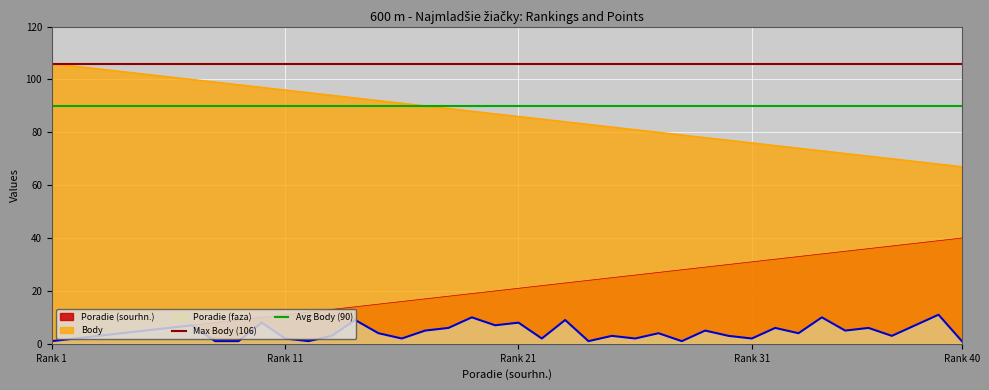

What is the highest value of the Poradie (sourhn.) series?

40